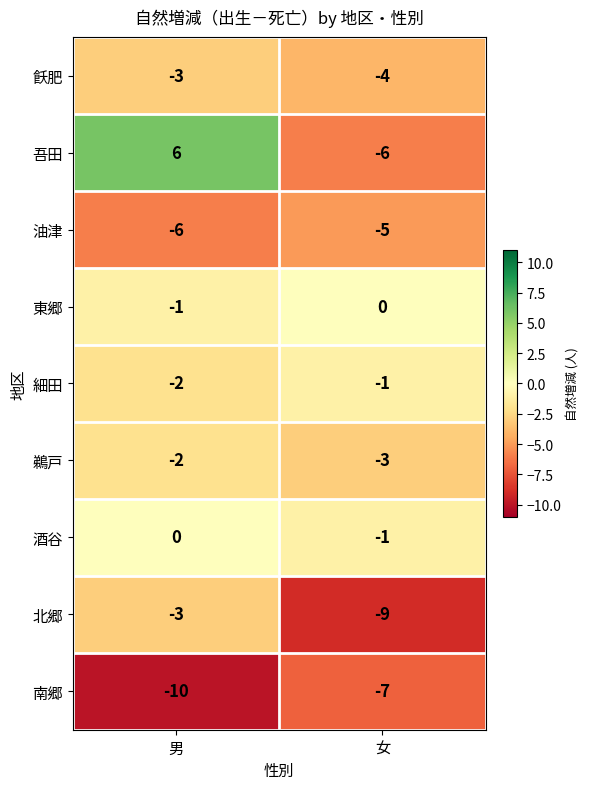

How many categories are shown in the chart?

2